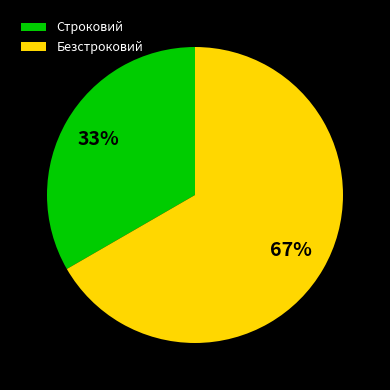

What is the largest slice in the pie chart?

Безстроковий